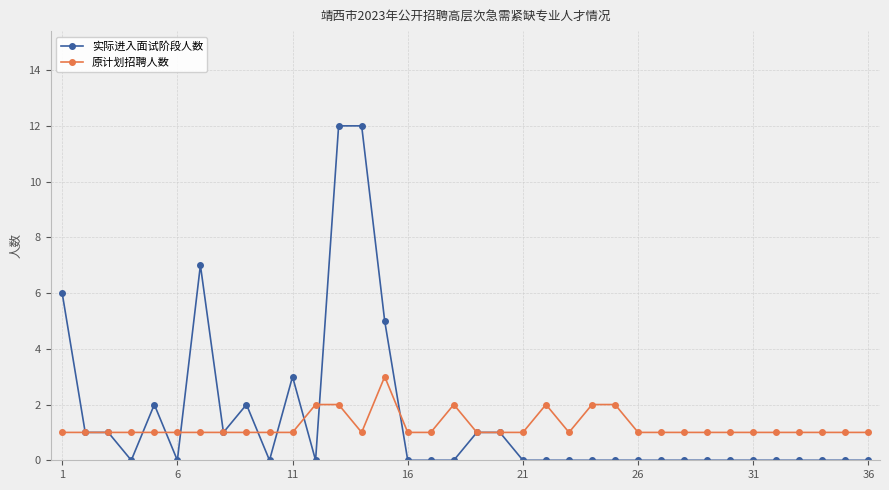

Which series has the largest total across all categories?

实际进入面试阶段人数